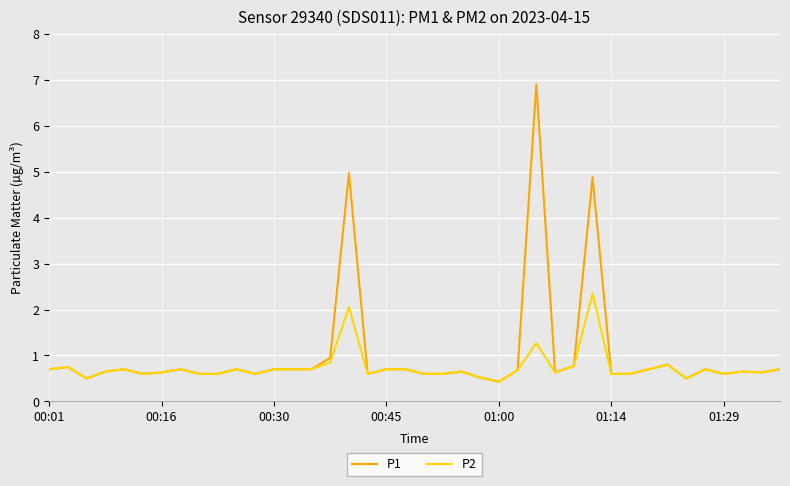

What is the minimum value for P1?

0.4